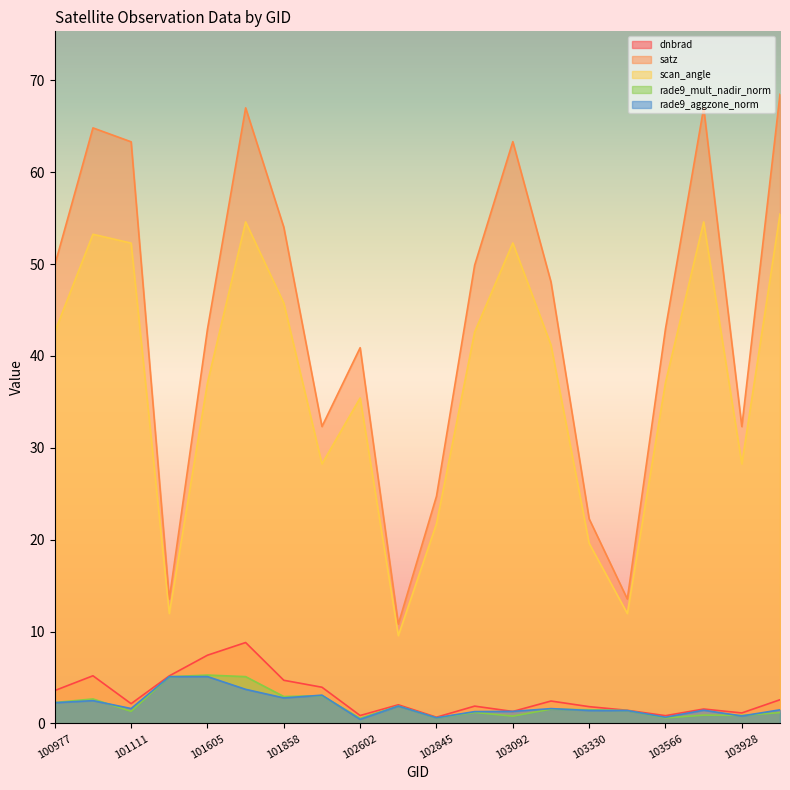

Which category has the highest value in the scan_angle series?

104397